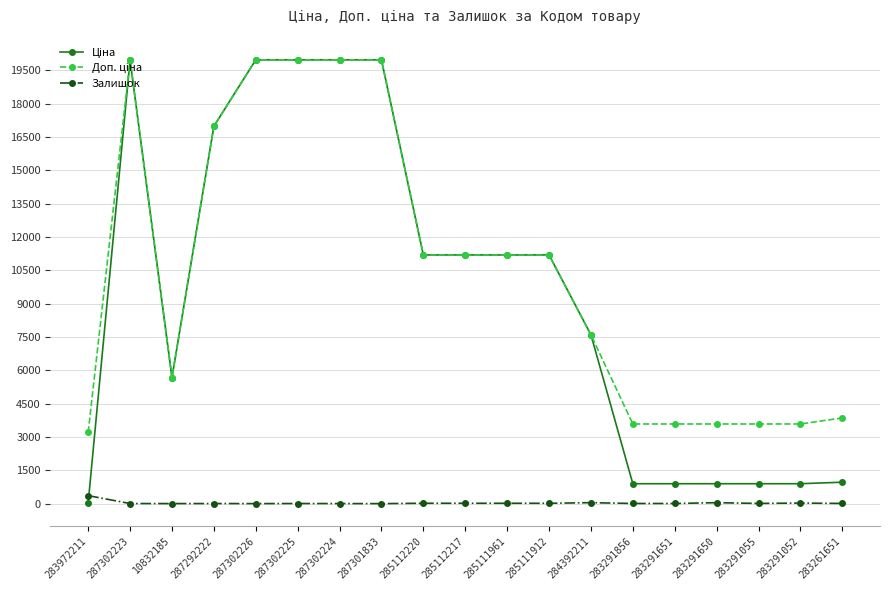

True or false: Залишок has more than 2 points higher than both neighbors.

True